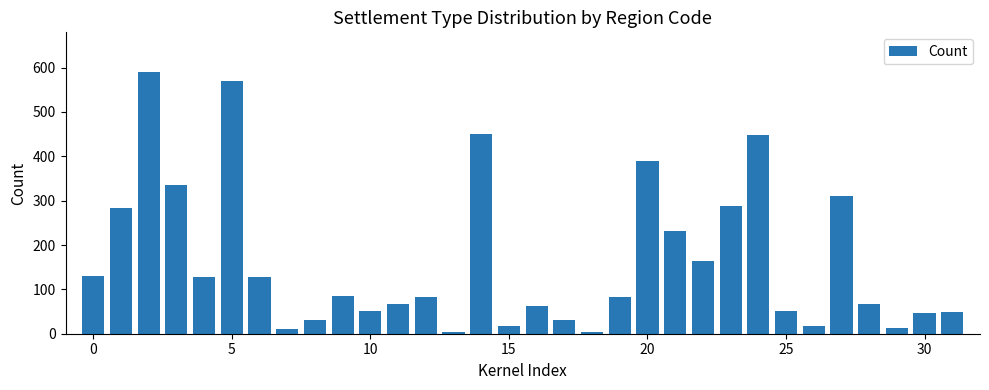

What is the maximum value shown in the chart?

591